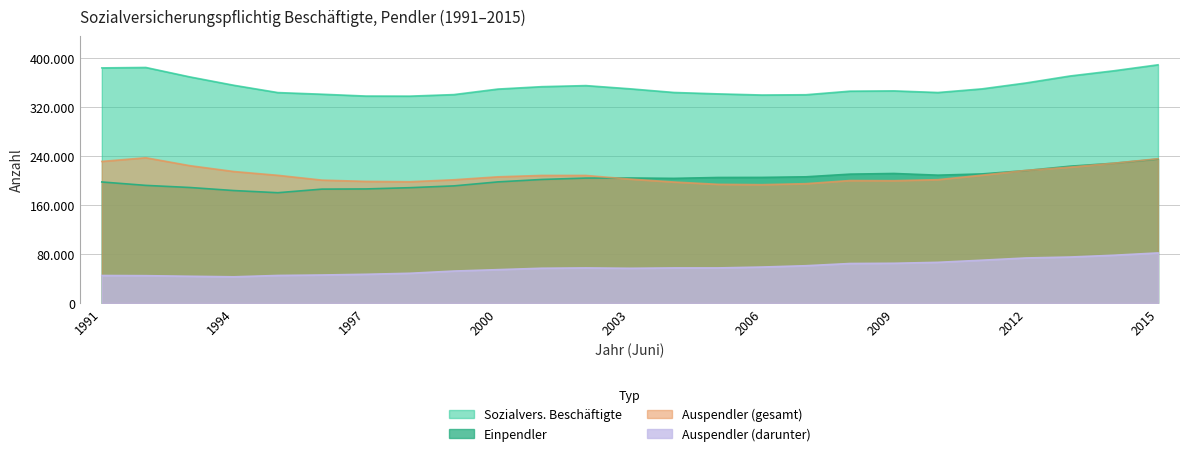

What is the sum of the Einpendler values at 2009 and 2008?

422563